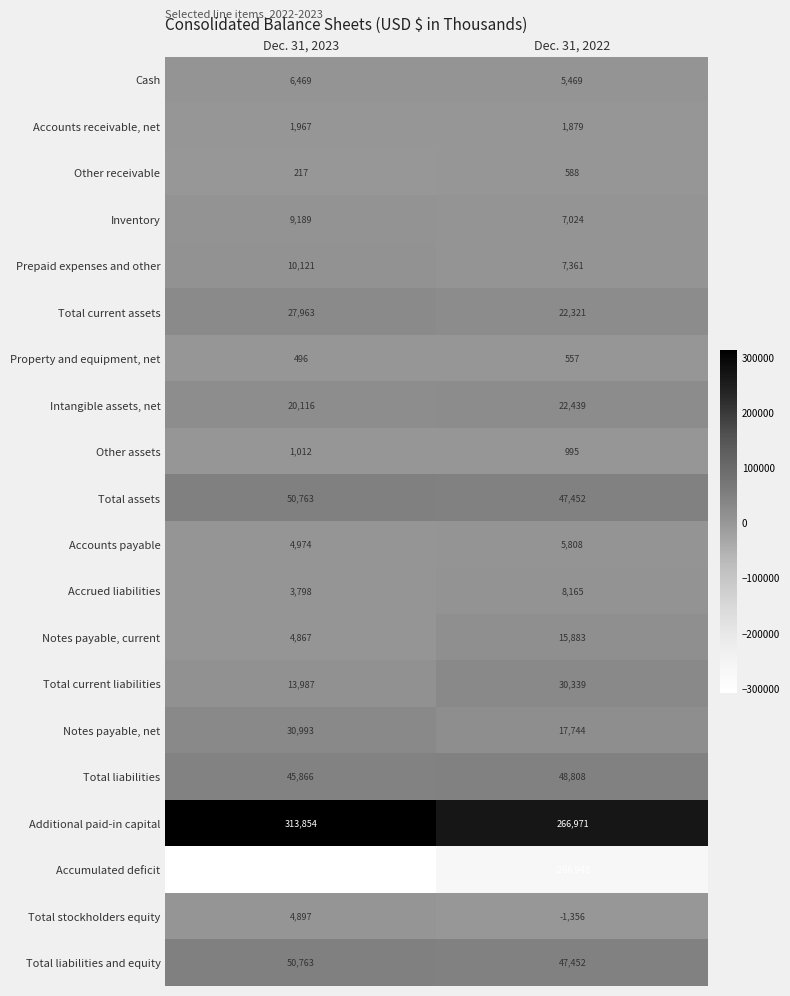

What is the smallest value displayed?

-308248